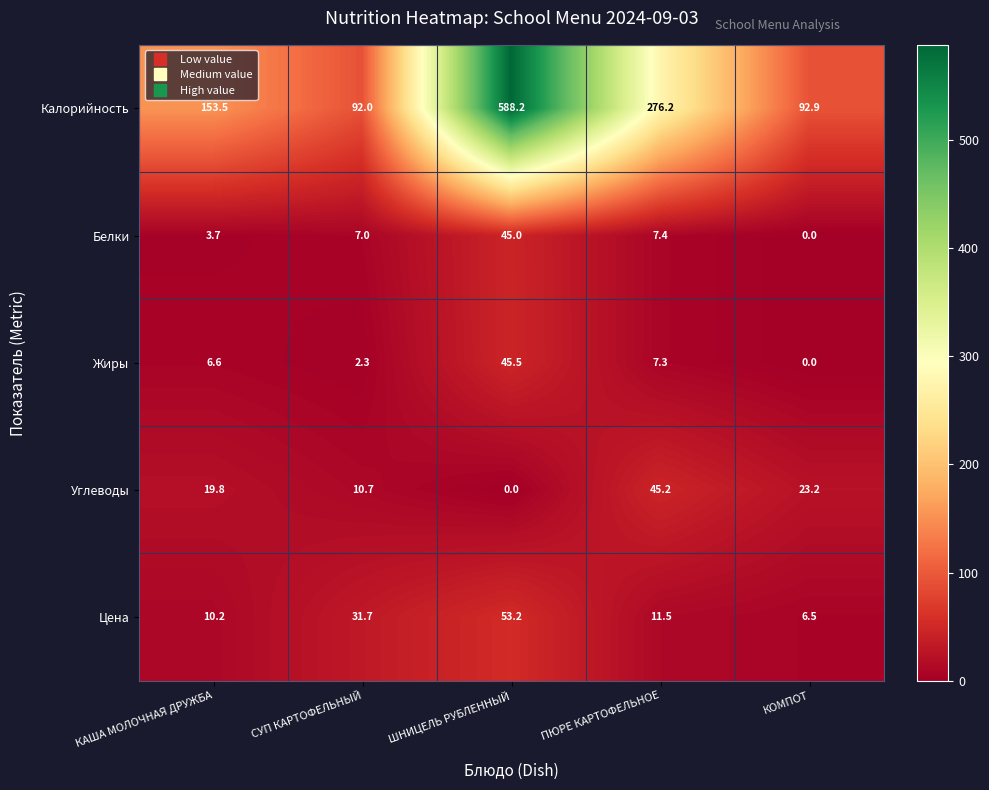

Rank the categories by Углеводы value from lowest to highest.

ШНИЦЕЛЬ РУБЛЕННЫЙ, СУП КАРТОФЕЛЬНЫЙ, КАША МОЛОЧНАЯ ДРУЖБА, КОМПОТ, ПЮРЕ КАРТОФЕЛЬНОЕ